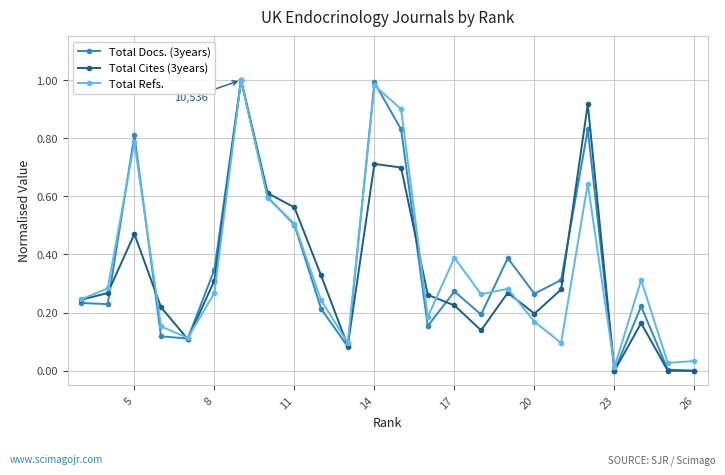

Is it true that Total Refs. equals 0.4 at 17?

True